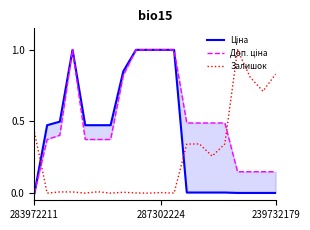

What is the highest value of the Залишок series?

1.0